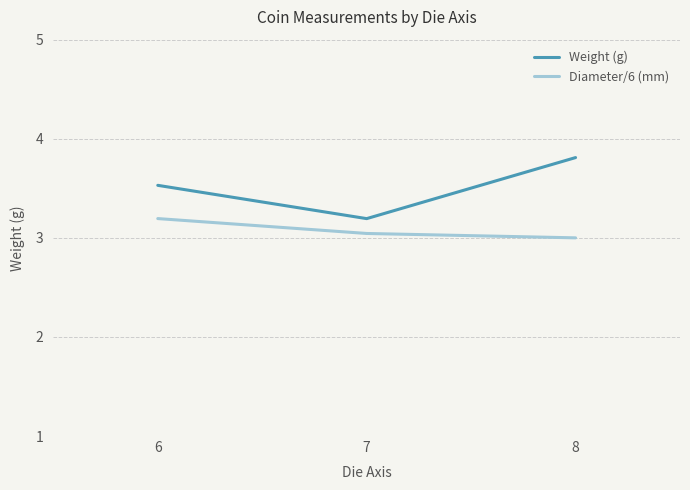

Between 6 and 8, which series saw the biggest shift?

Weight (g)